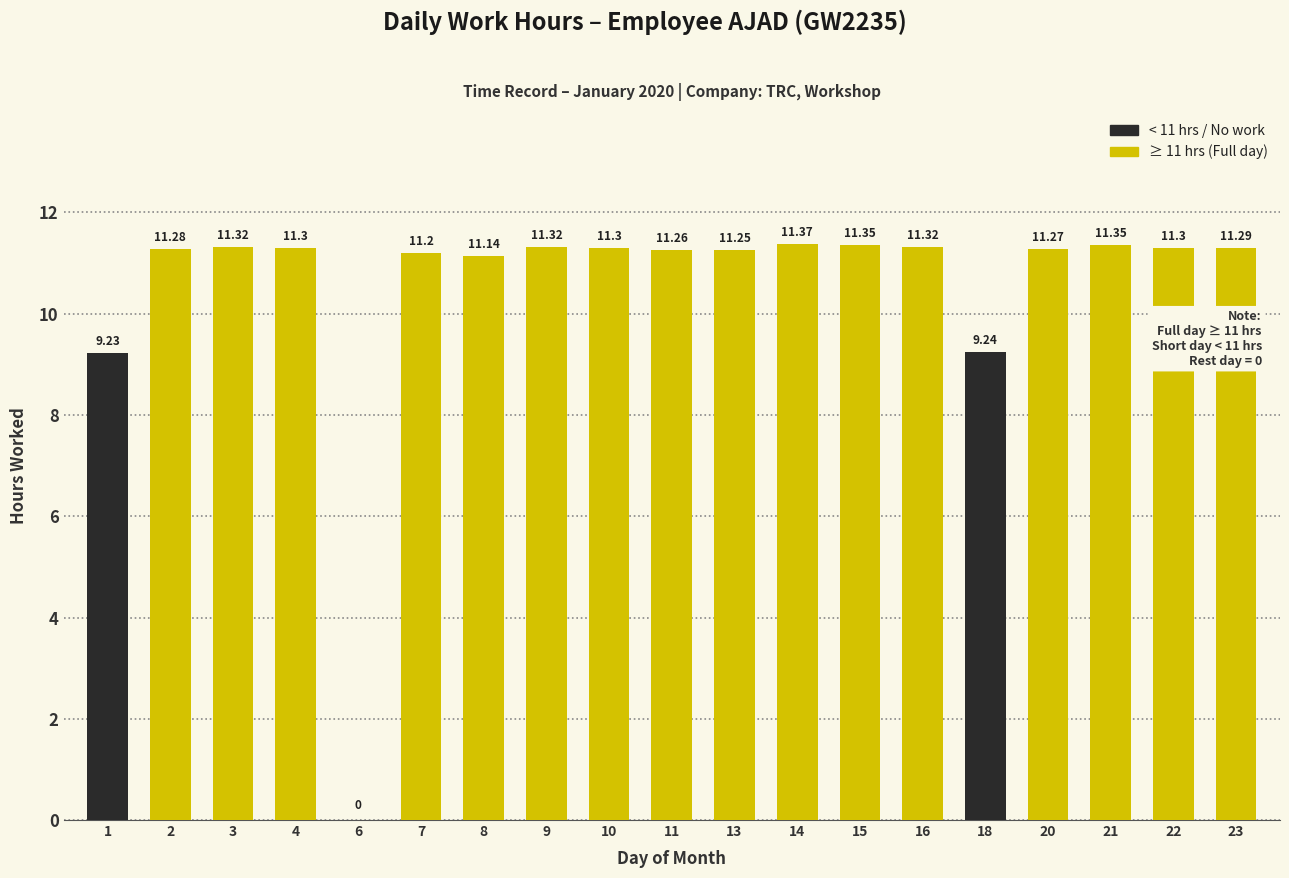

What is the average value?

10.5